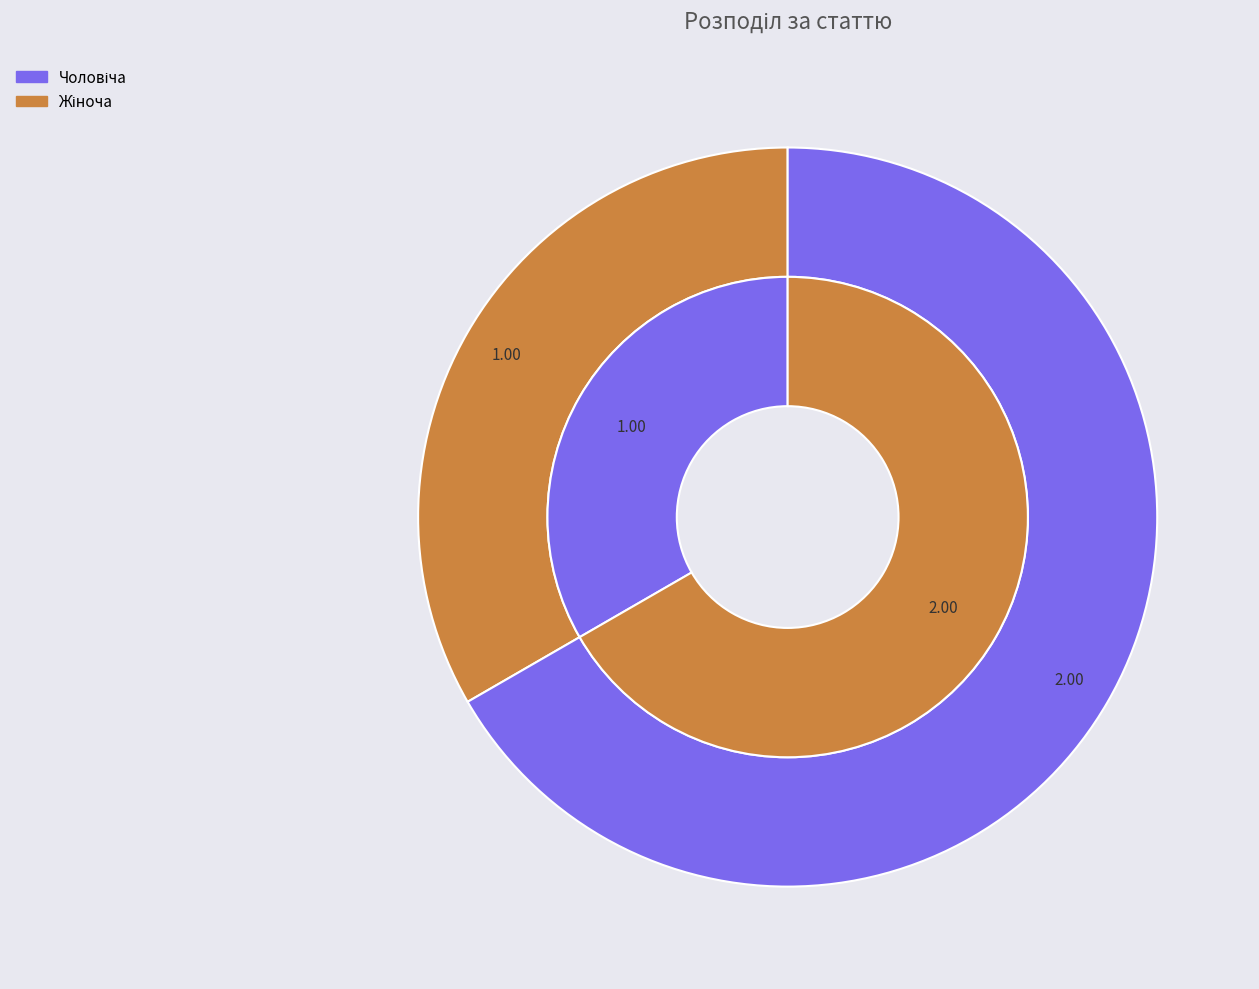

What is the change in value from Чоловіча to Жіноча?

+1